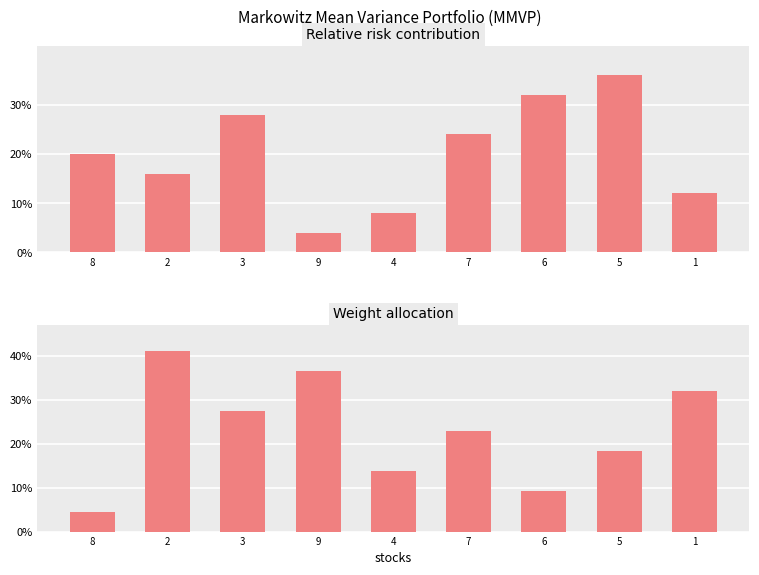

What is the label of the 9th bar from the right?

8